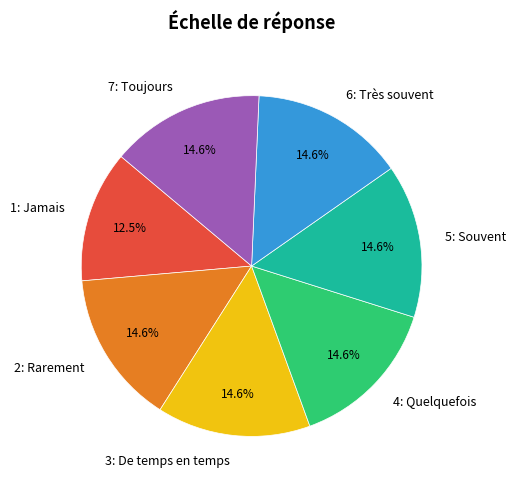

Is there any slice that represents more than half of the pie?

No